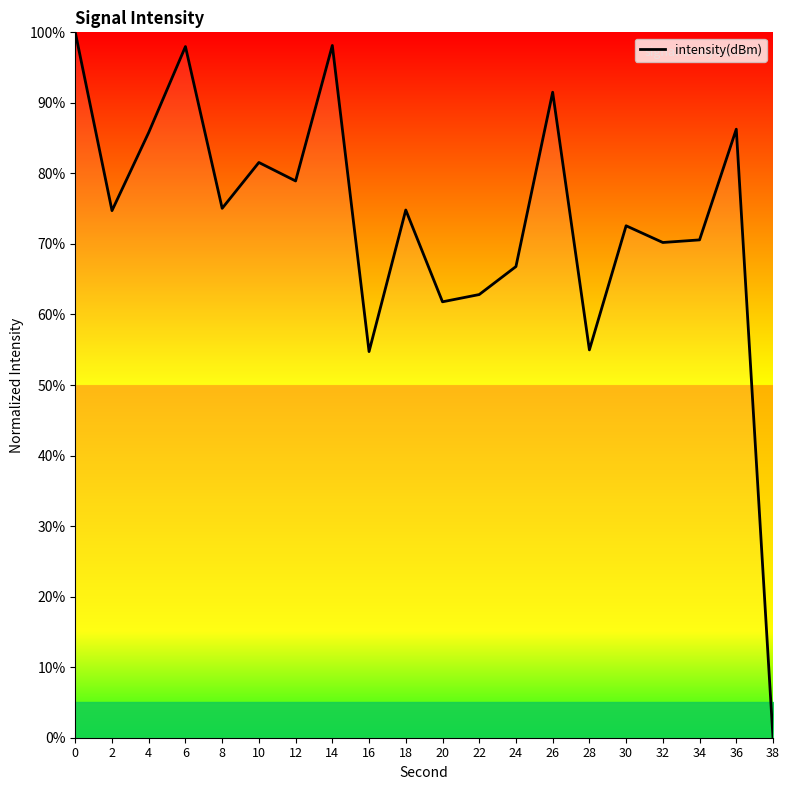

Which has a higher value, 20 or 24?

24